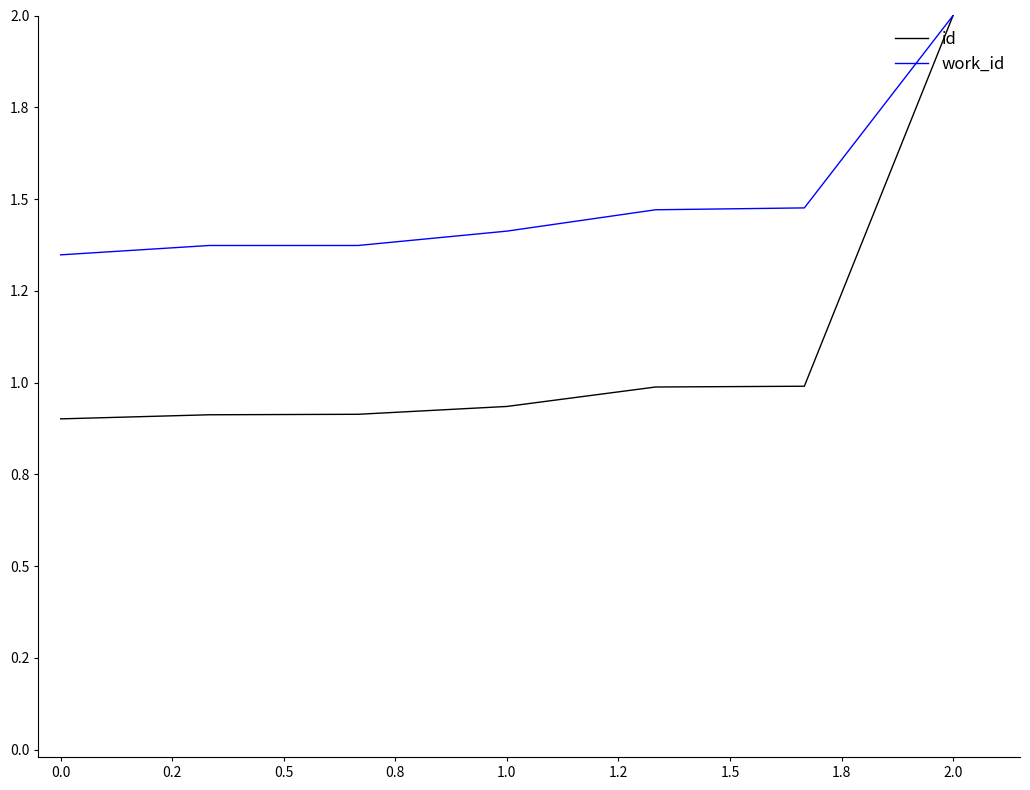

Reading left to right, list all the values displayed in this chart.

id: 0.9	0.9	0.9	0.9	1.0	1.0	2.0
work_id: 1.3	1.4	1.4	1.4	1.5	1.5	2.0